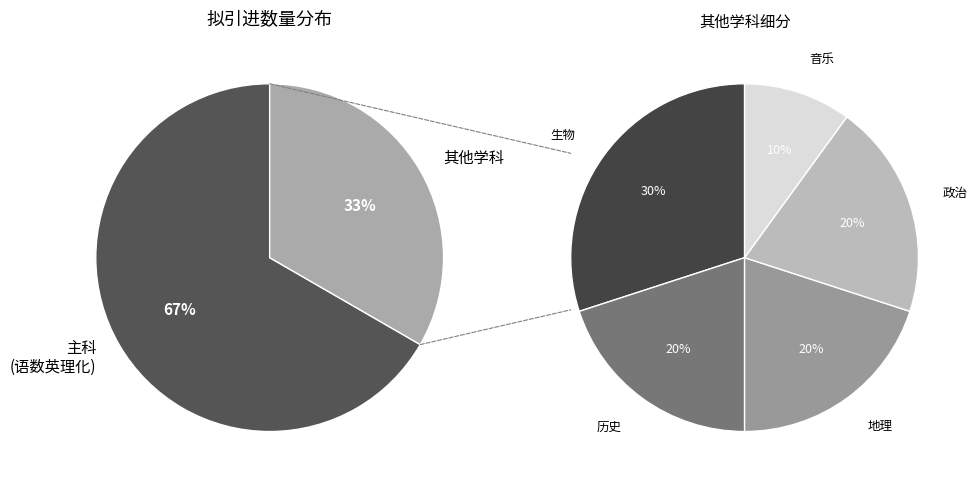

Is 音乐 the majority of the pie?

No